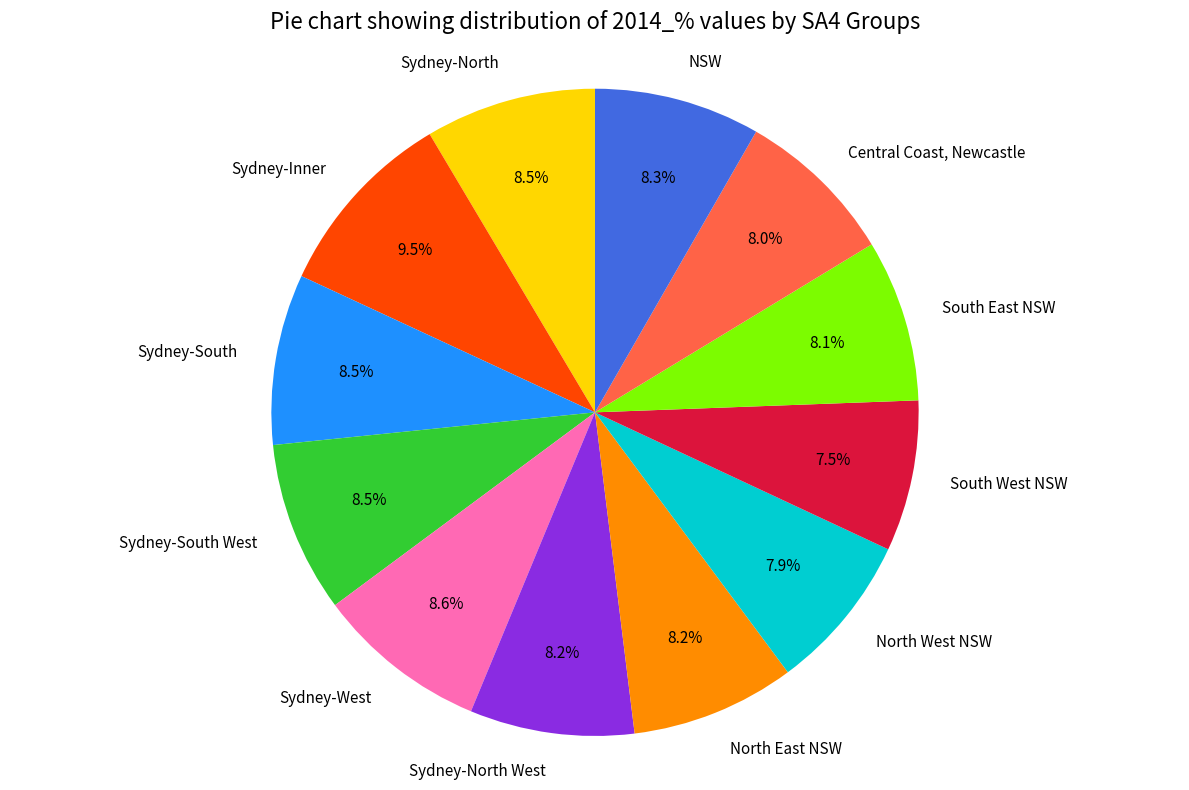

Which has a higher value, Sydney-North or South West NSW?

Sydney-North